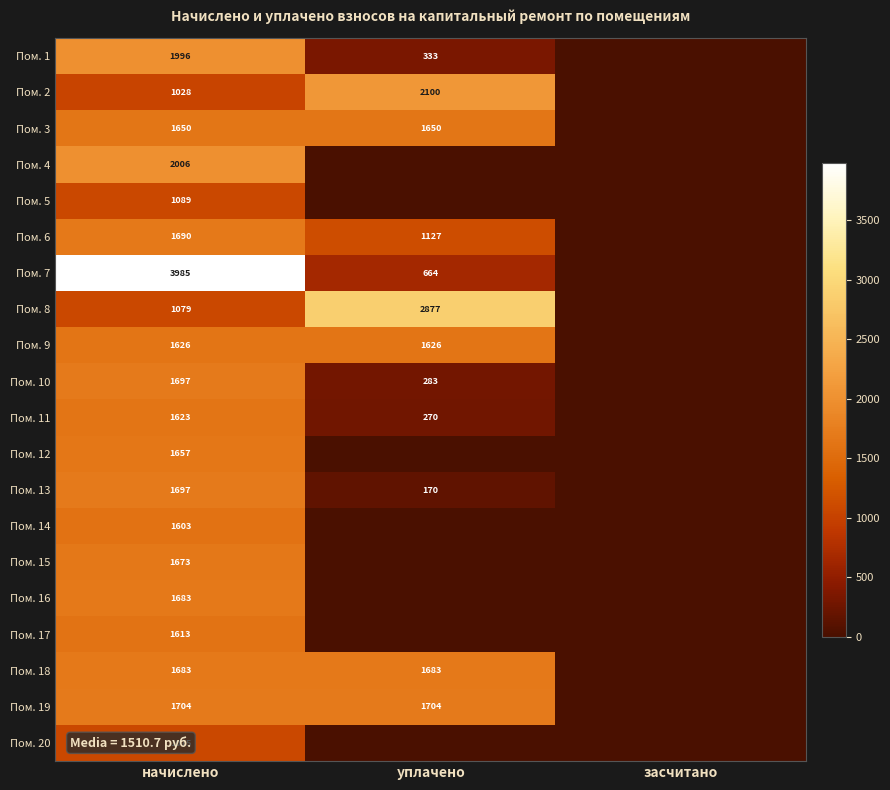

What is the difference between the highest and lowest values at начислено?

2957